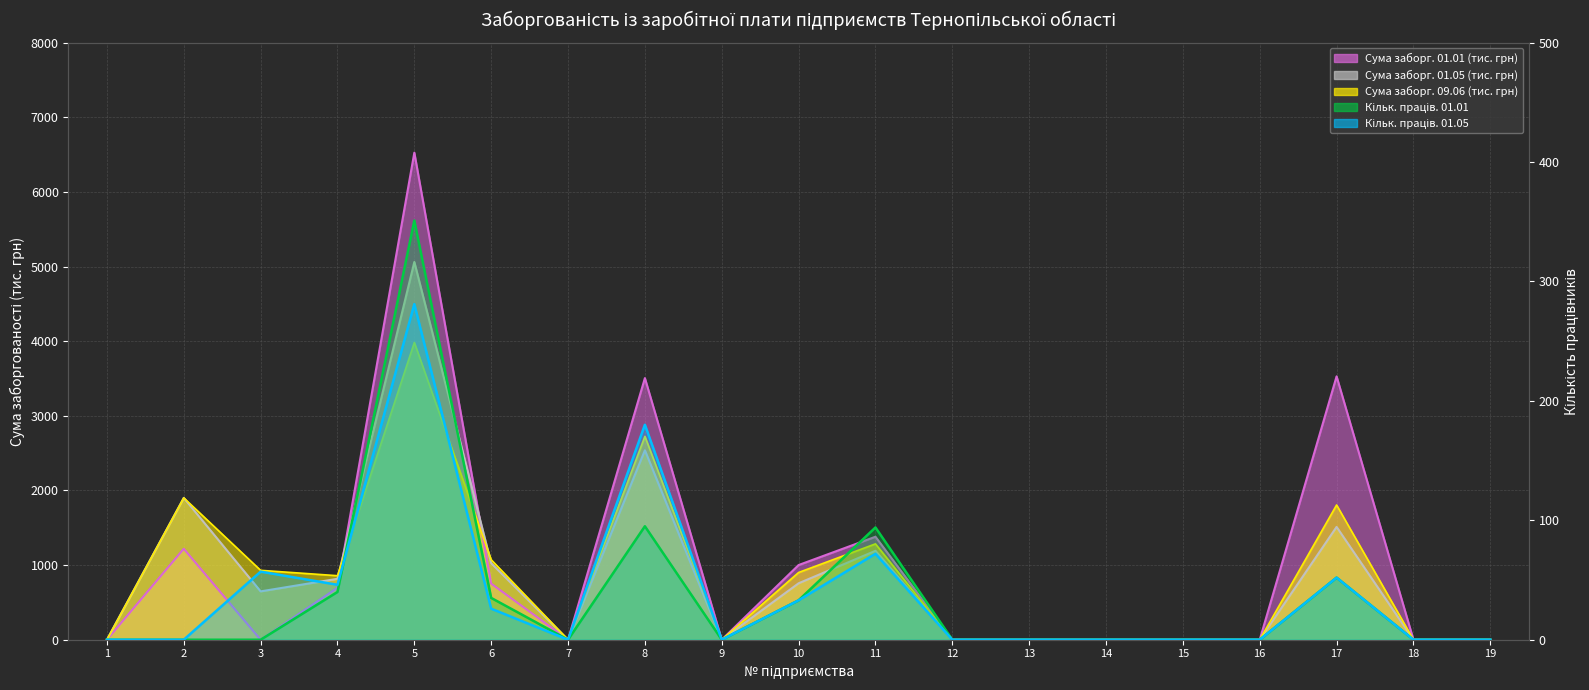

What is the value of the Сума заборг. 01.01 point at the 2nd from the left?

1218.5